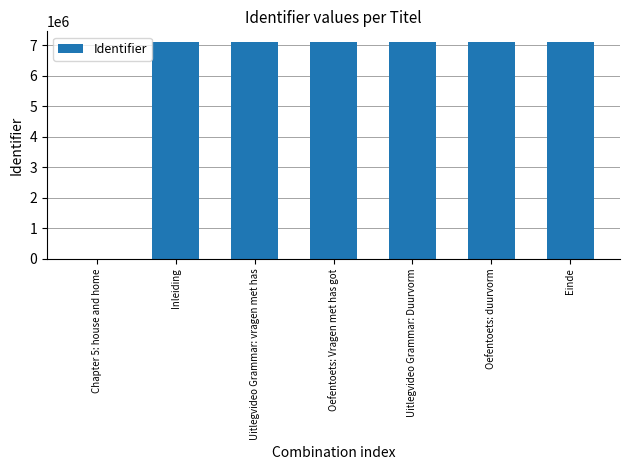

What is the change in value from Inleiding to Oefentoets: Vragen met has got?

-698